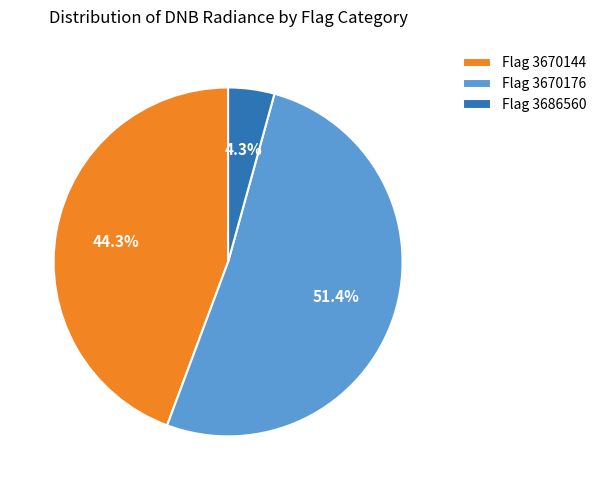

Rank the categories by value from lowest to highest.

Flag 3686560, Flag 3670144, Flag 3670176